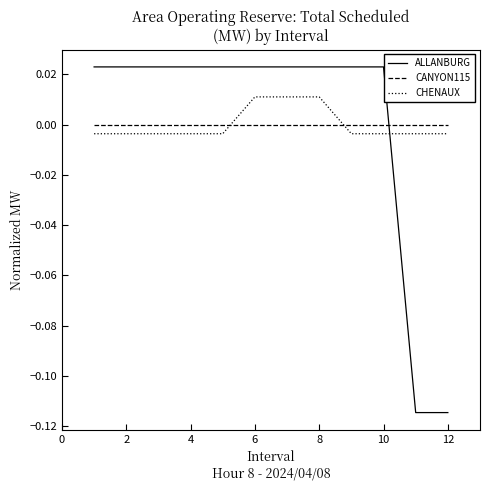

What are all the series names shown in the legend?

ALLANBURG, CANYON115, CHENAUX